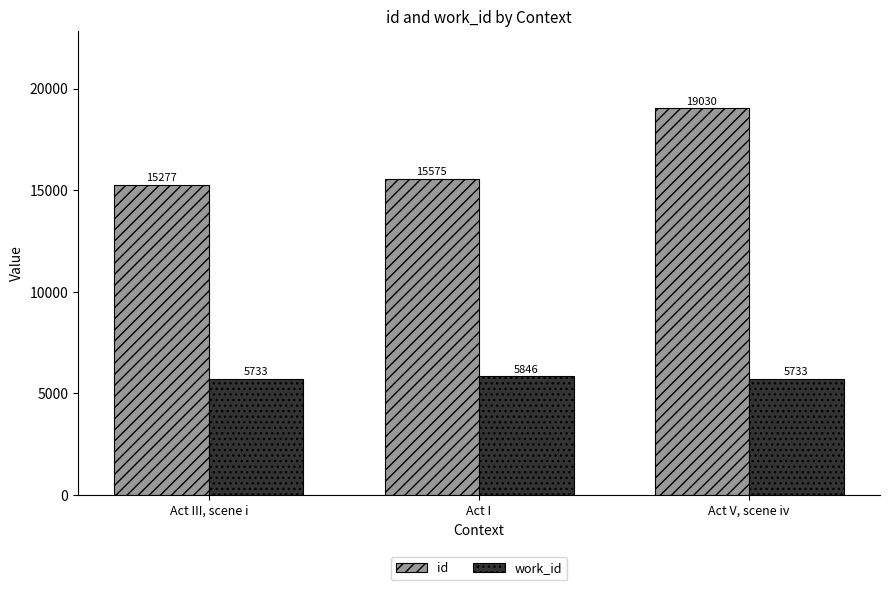

Is it true that work_id equals 5733 at Act III, scene i?

True